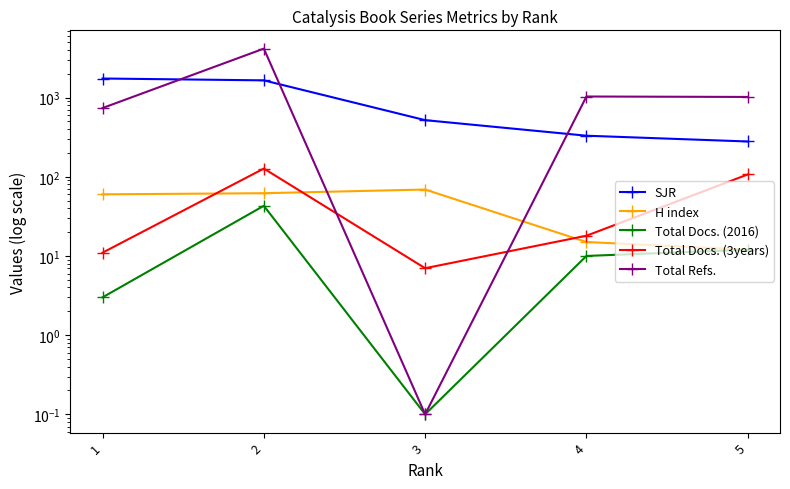

Reading left to right, extract all data points from this chart.

SJR: 1=1742.0	2=1651.0	3=519.0	4=330.0	5=279.0
H index: 1=60.0	2=62.0	3=69.0	4=15.0	5=12.0
Total Docs. (2016): 1=3.0	2=43.0	3=0.1	4=10.0	5=12.0
Total Docs. (3years): 1=11.0	2=127.0	3=7.0	4=18.0	5=107.0
Total Refs.: 1=738.0	2=4155.0	3=0.1	4=1032.0	5=1019.0